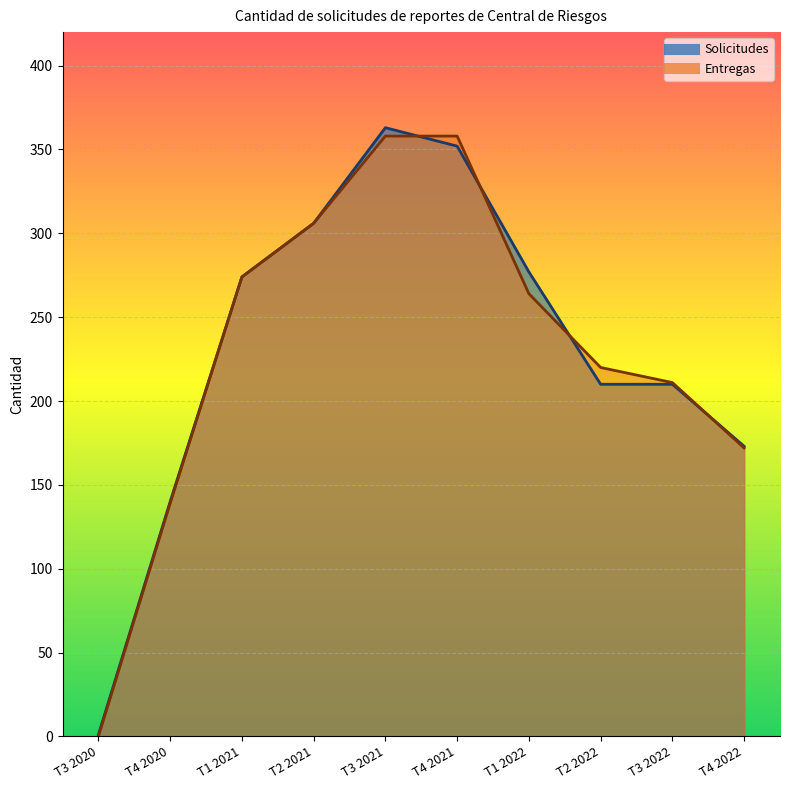

What is the maximum value for Entregas?

358